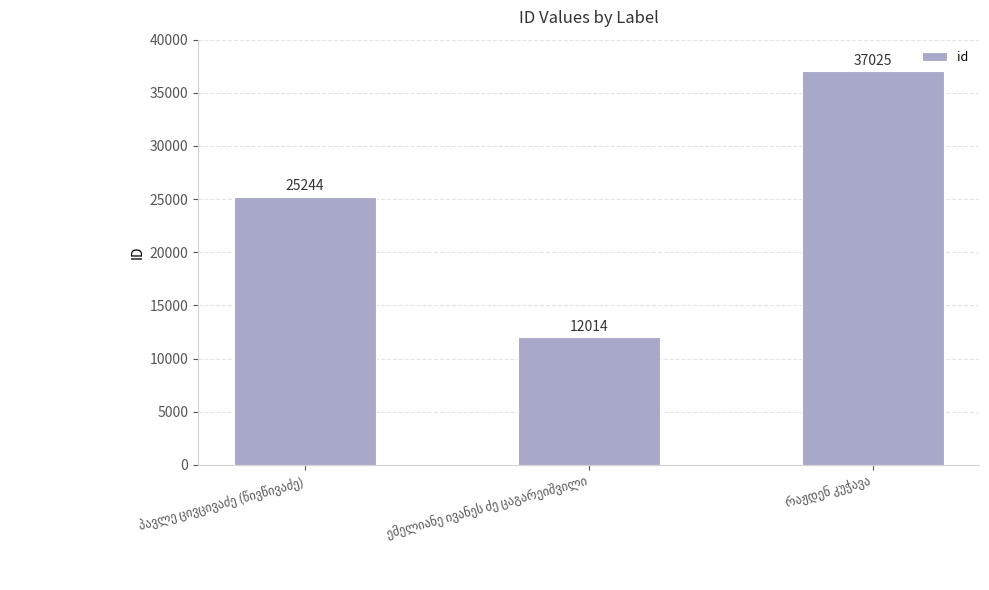

Reading right to left, transcribe all the data shown in this chart.

37025	12014	25244